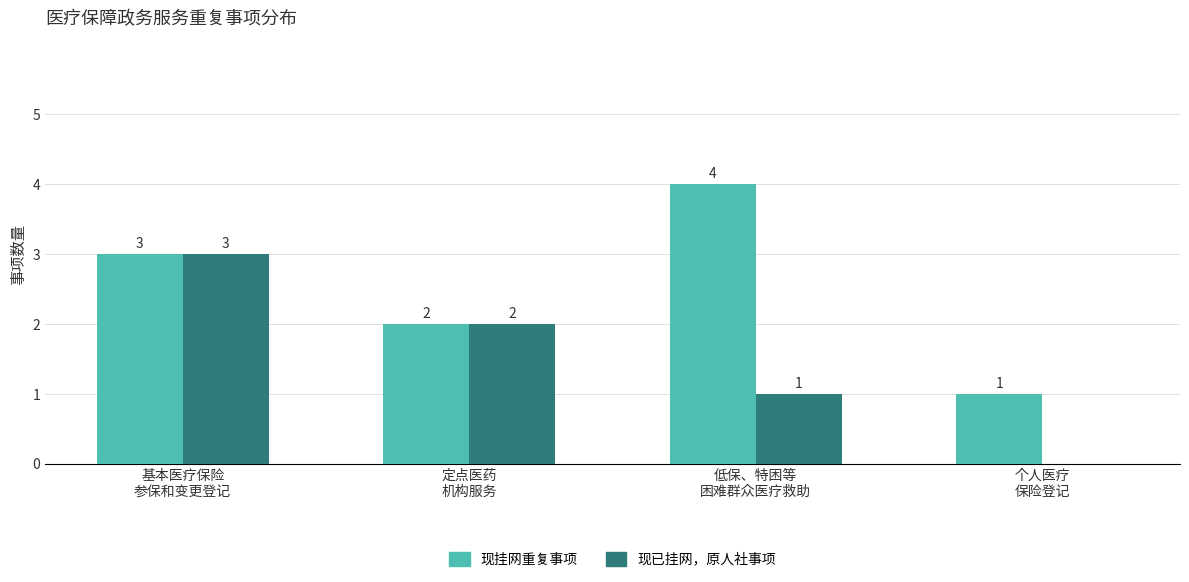

What is the greatest value displayed?

4